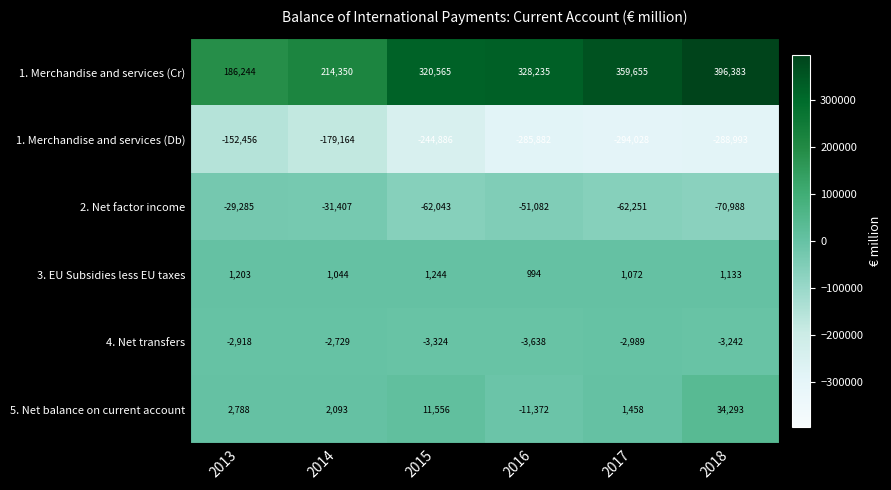

At which category does the chart reach its peak across all series?

2018